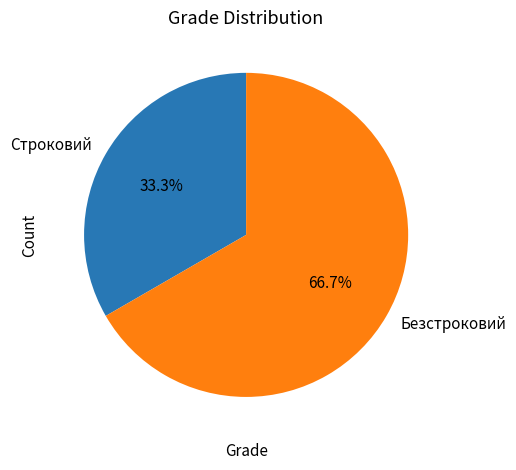

True or false: Строковий accounts for 20% of the total.

False